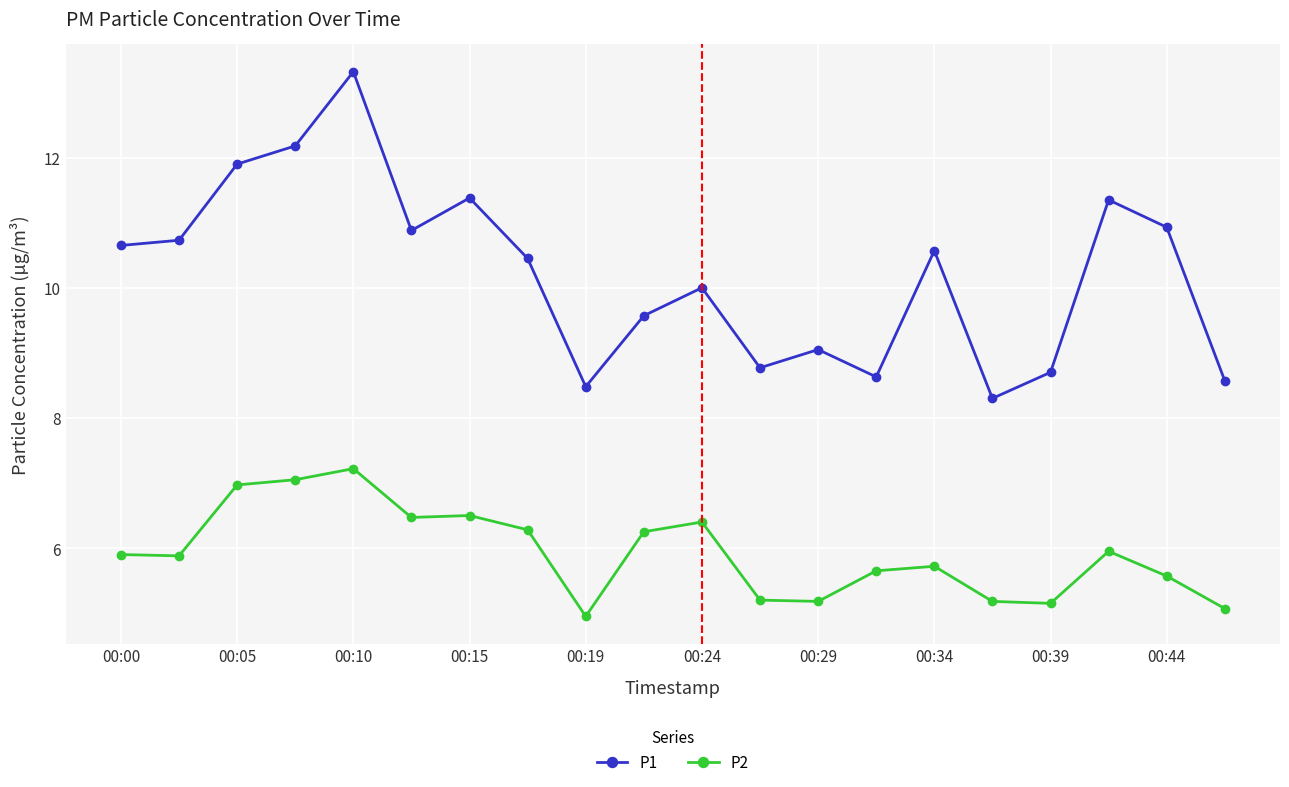

True or false: P1 and P2 cross at least once.

False